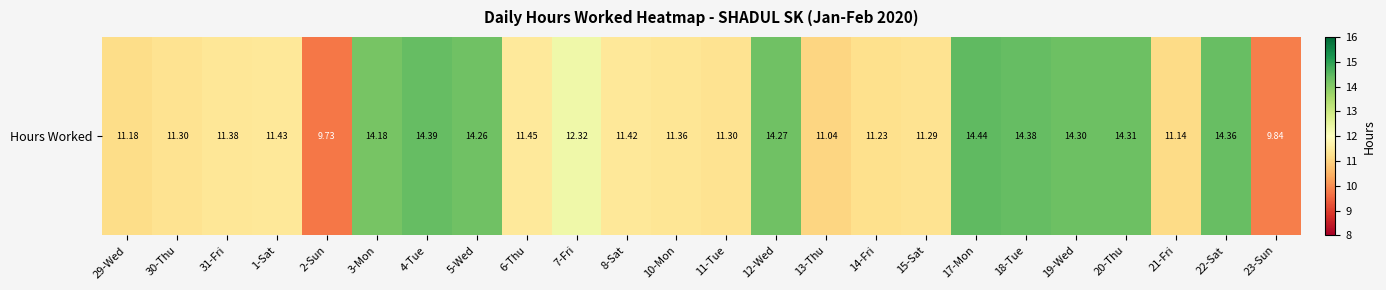

Reading left to right, extract all data points from this chart.

11.2	11.3	11.4	11.4	9.7	14.2	14.4	14.3	11.4	12.3	11.4	11.4	11.3	14.3	11.0	11.2	11.3	14.4	14.4	14.3	14.3	11.1	14.4	9.8